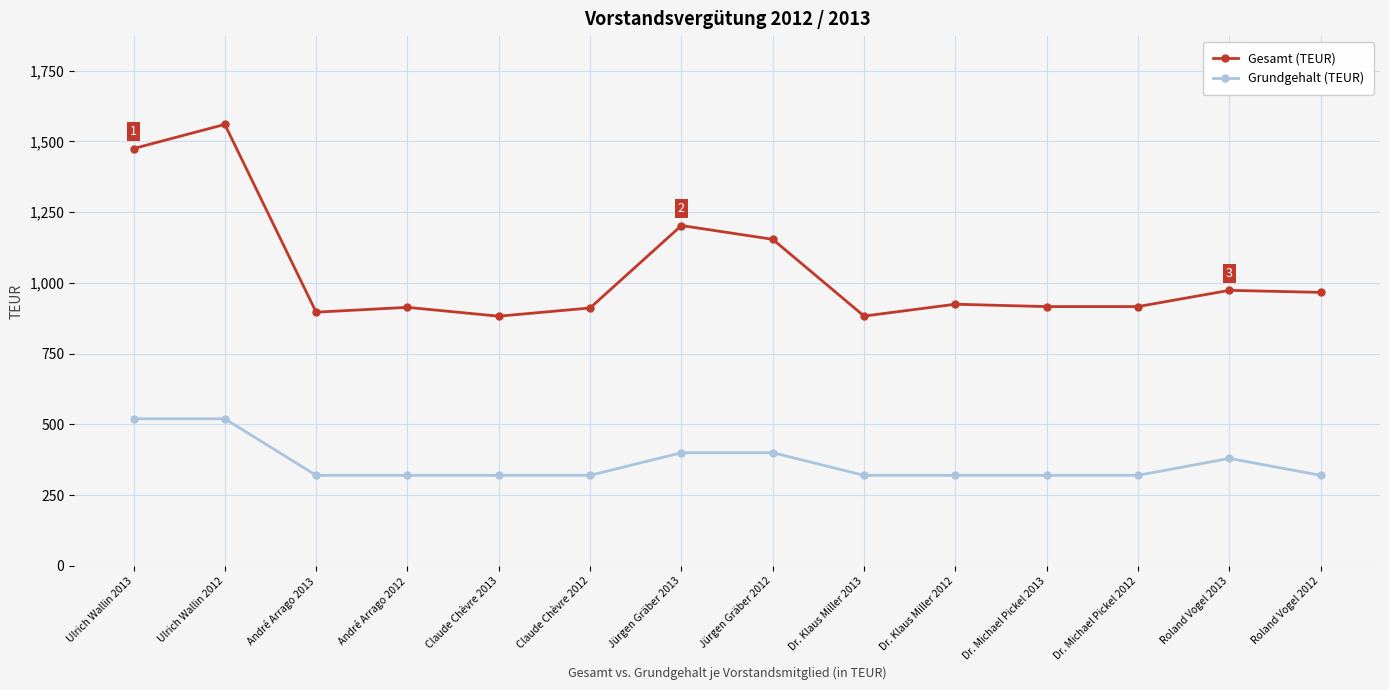

Which series has the widest spread of values?

Gesamt (TEUR)